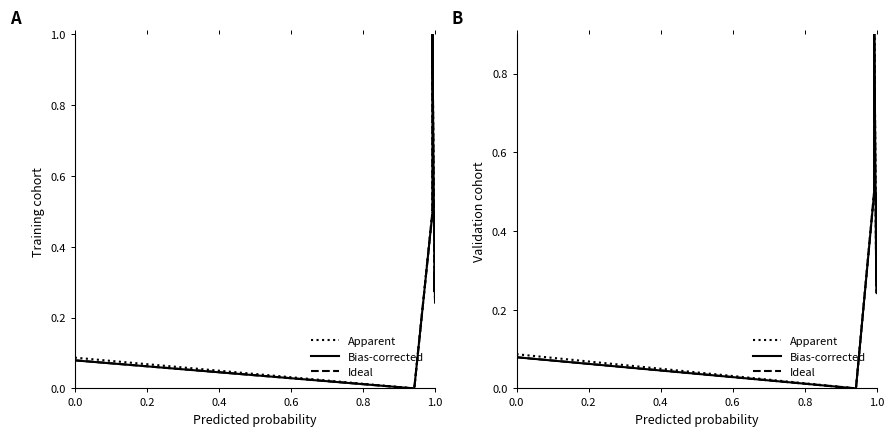

True or false: Ideal has a value of 0.2 at 13.

False